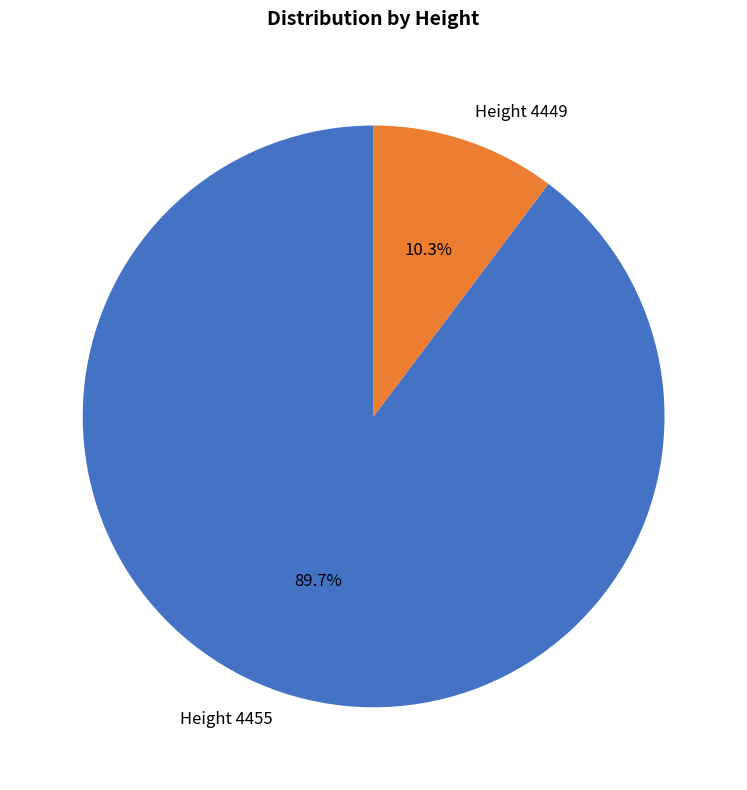

Approximately how many times larger is the value at Height 4449 compared to Height 4455?

0.1